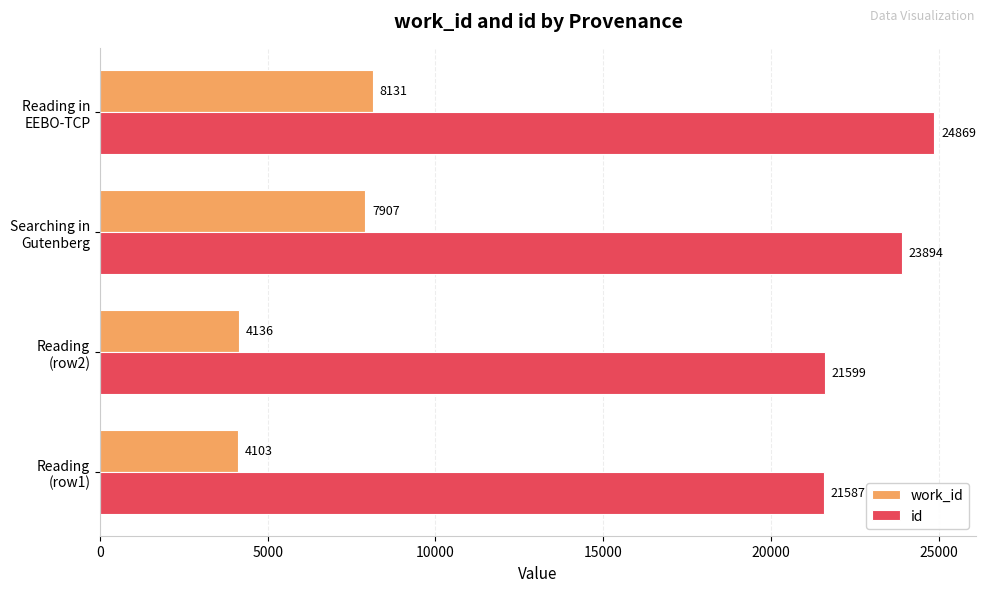

What is the highest value of the work_id series?

8131